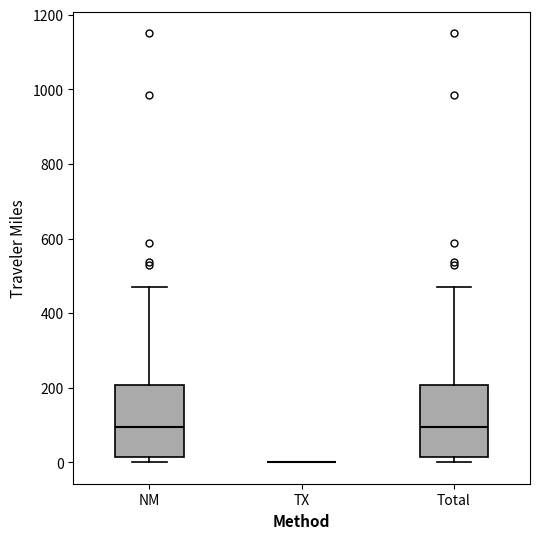

Reading left to right, read every box against the y-axis: the position of its median line, the range the box covers, and the ends of its whiskers. The values are not printed on the chart, so give them approximately, as read against the axis.

NM: median 100, box 20 to 200, whiskers 0 to 480
TX: box collapsed to a line at 0, whiskers 0 to 0
Total: median 100, box 20 to 200, whiskers 0 to 480